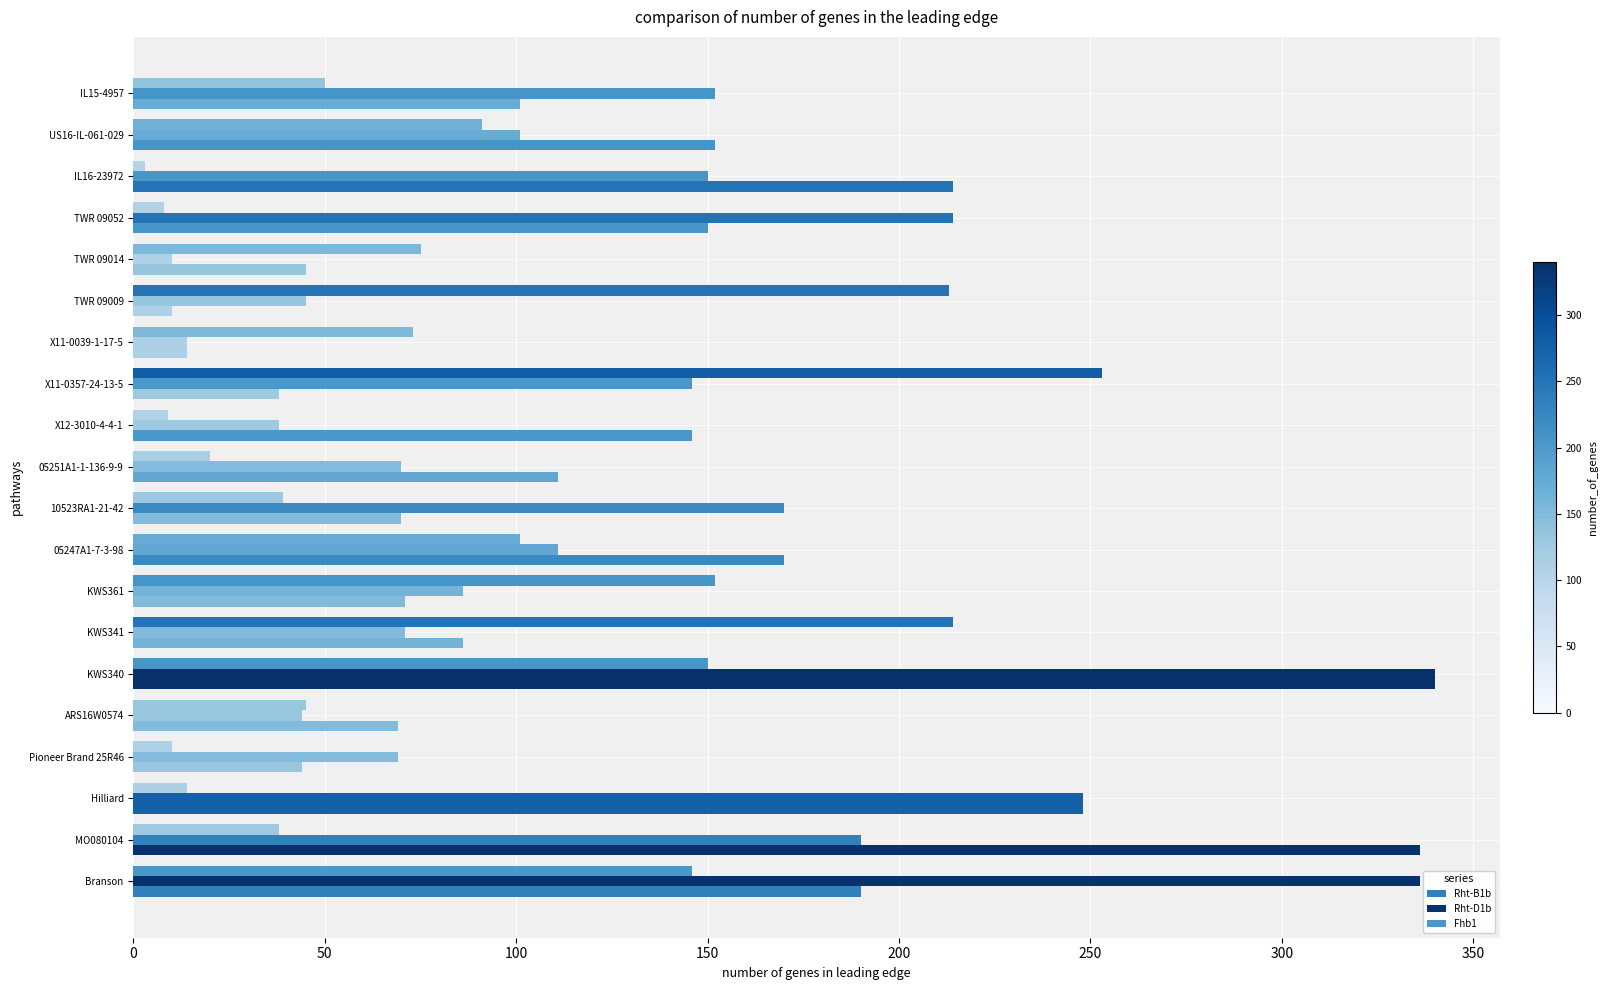

How many data points in Rht-D1b are less than 111?

10